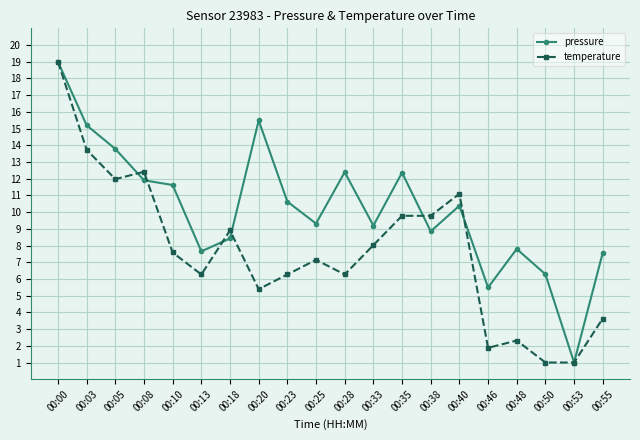

Is it true that pressure equals 1.3 at 00:46?

False